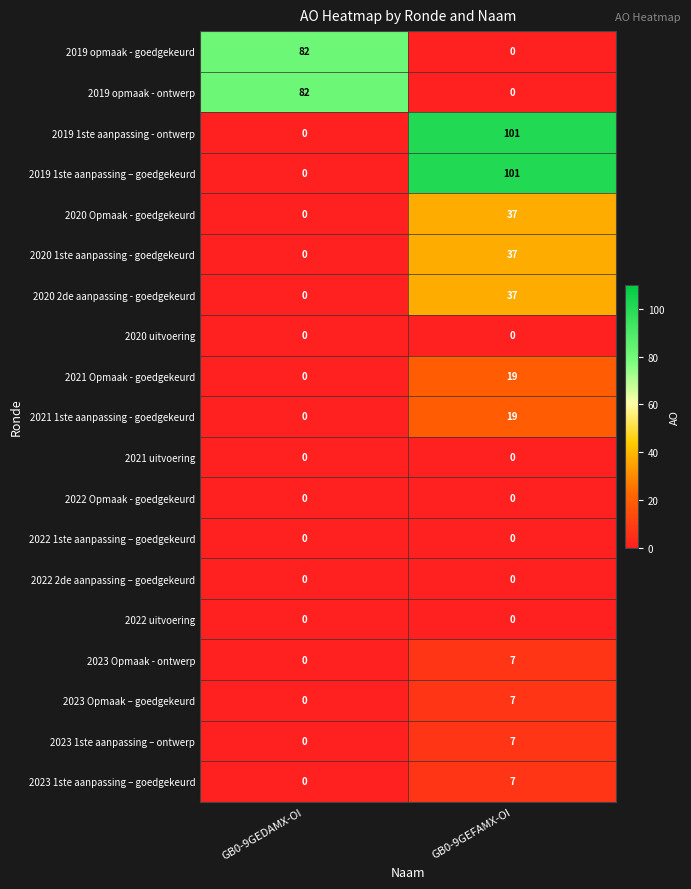

Which label corresponds to the largest value in the chart?

GB0-9GEFAMX-OI